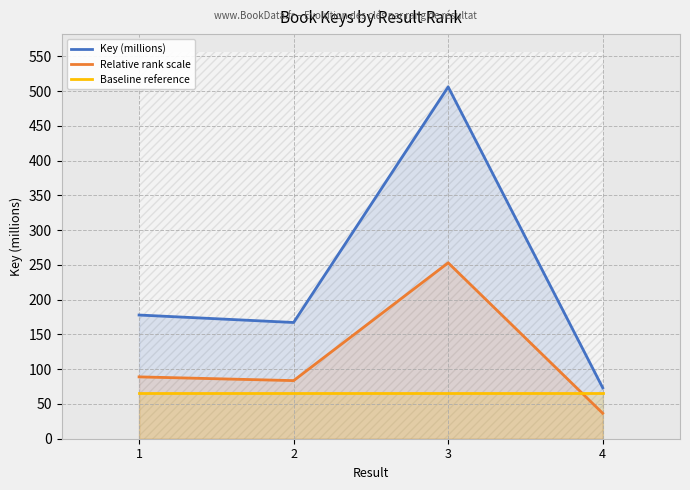

Where does the Key (millions) series first go above 177?

1